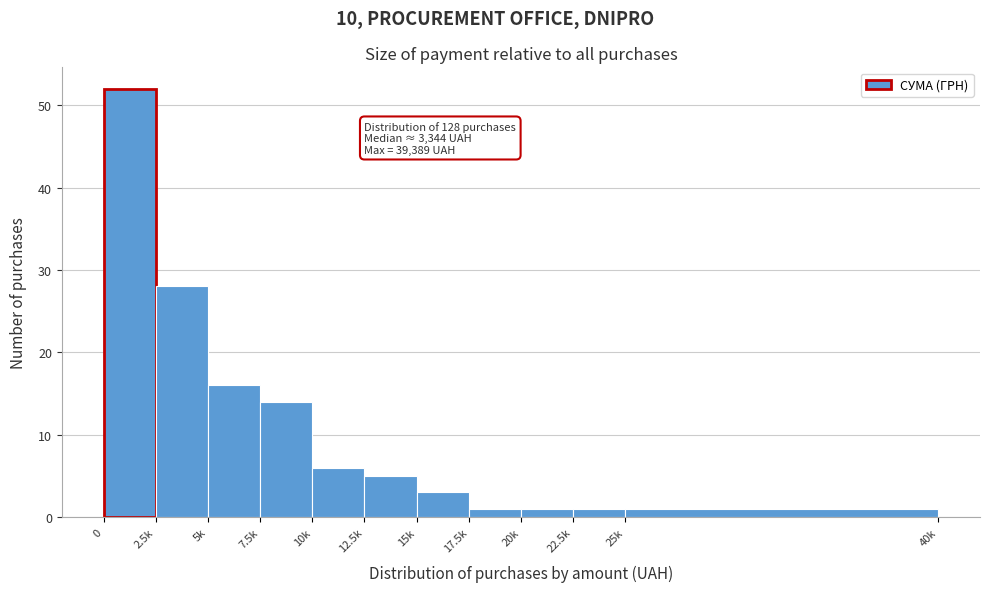

Reading right to left, what are all the values shown in this chart?

1	1	1	1	3	5	6	14	16	28	52